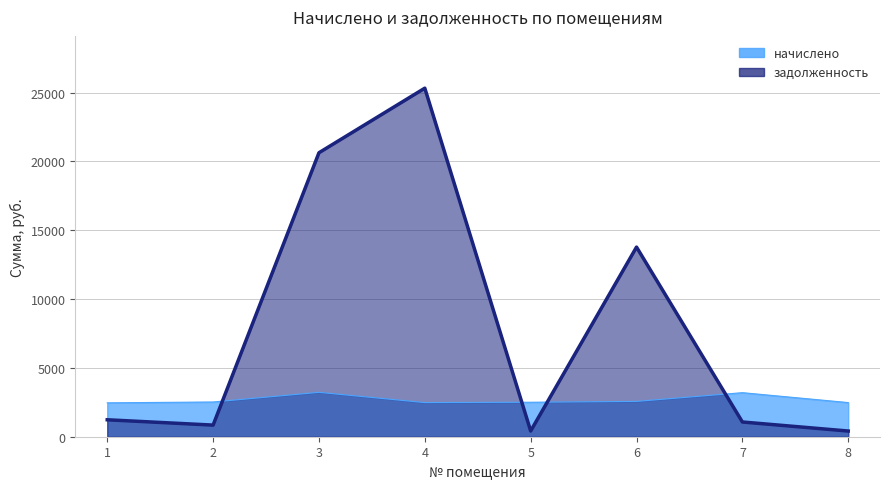

Rank the categories by задолженность value from lowest to highest.

8, 5, 2, 7, 1, 6, 3, 4